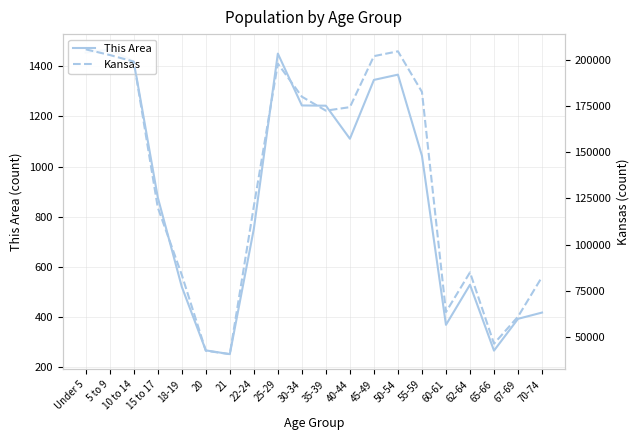

What is the maximum value for This Area?

1468